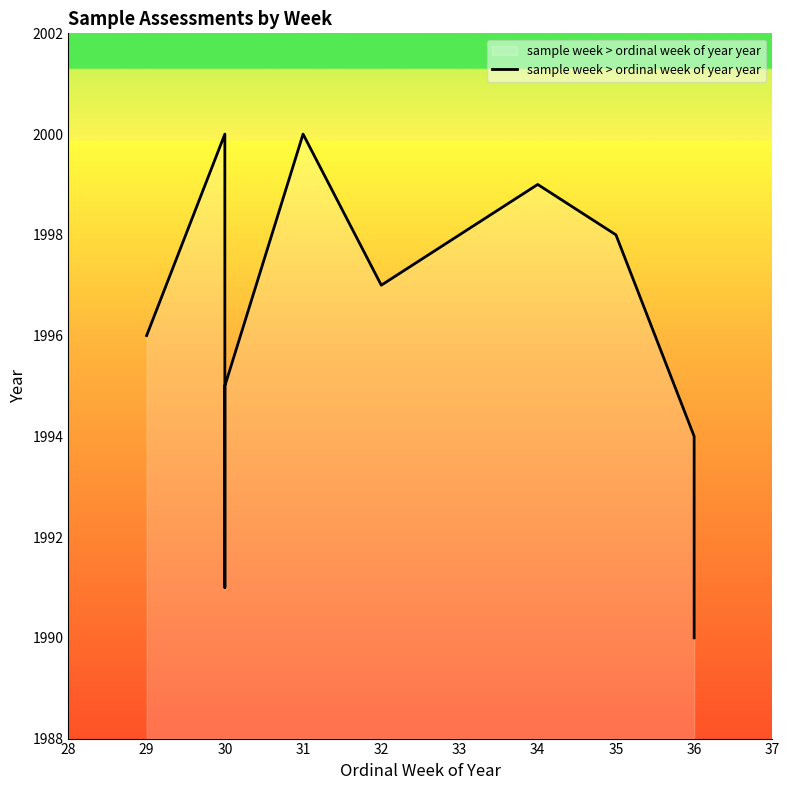

What is the sum of all values?

19960